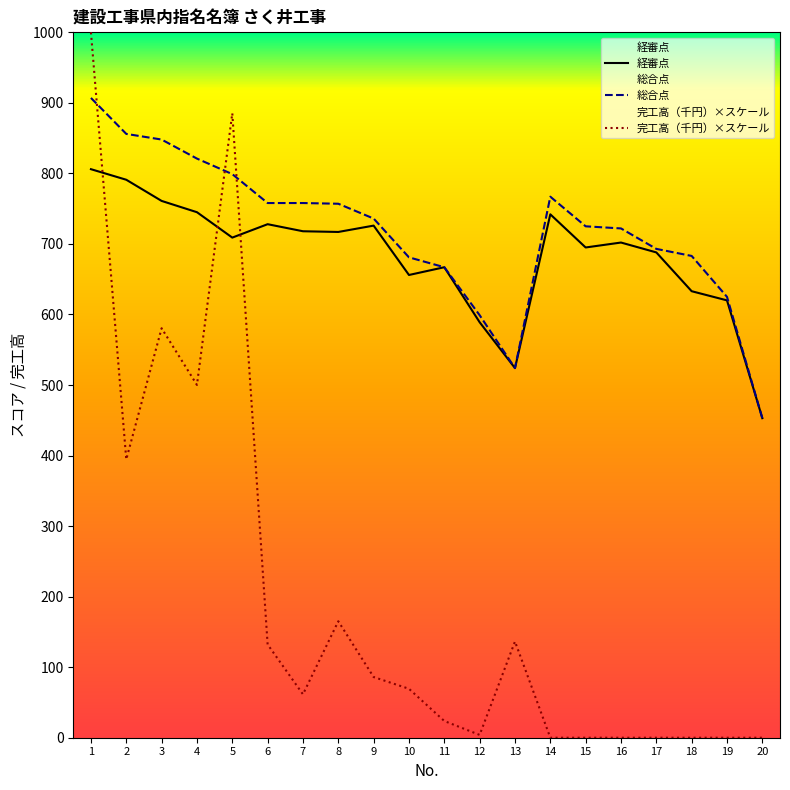

At which label does 総合点 first exceed 736?

1